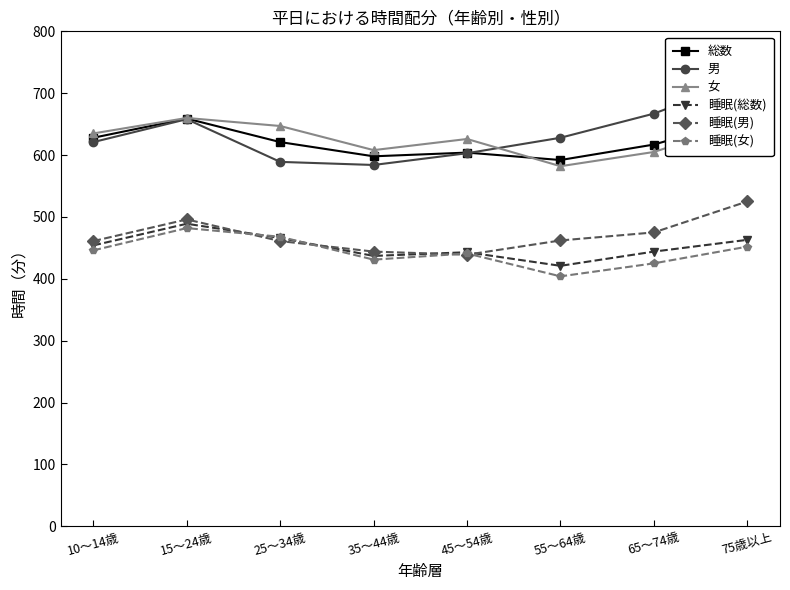

Where is the first local maximum for 睡眠(総数)?

15～24歳